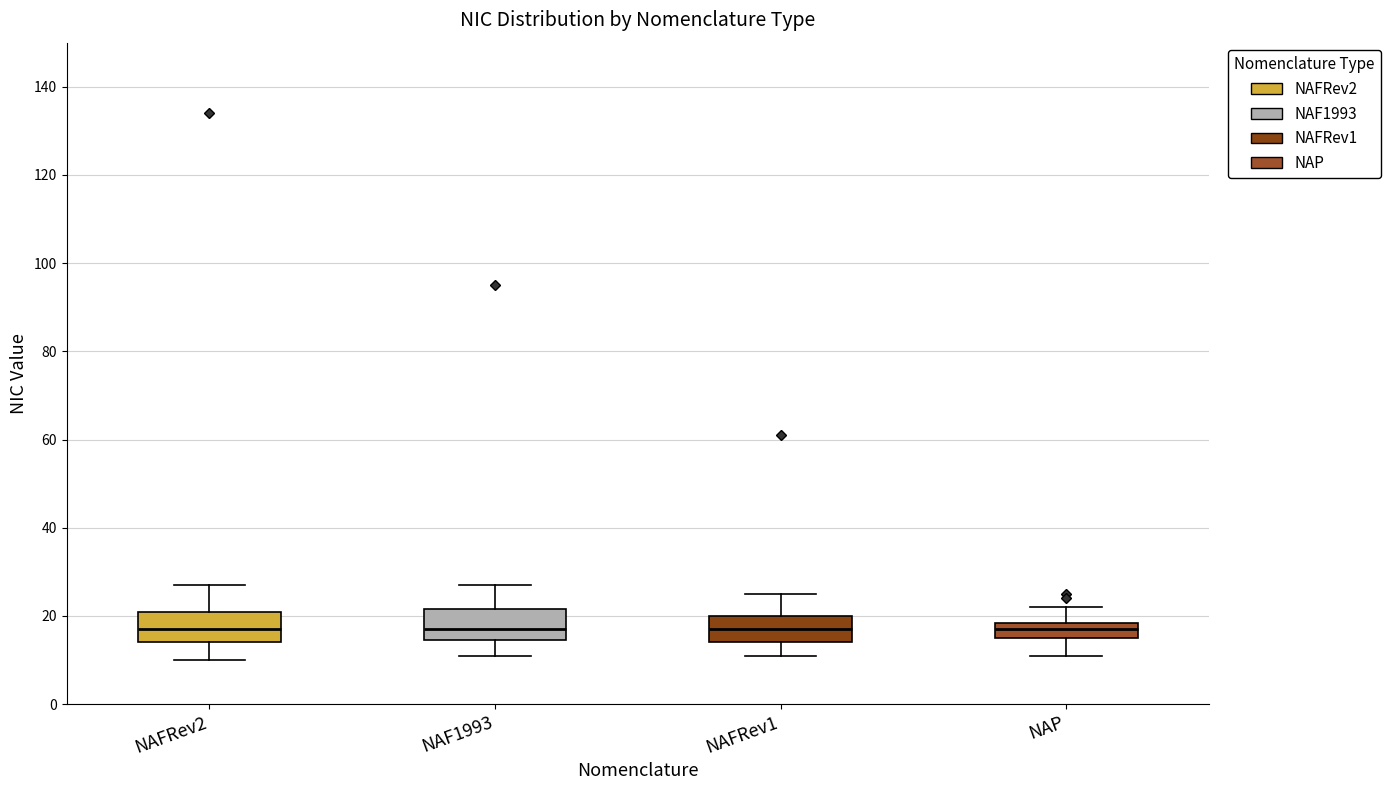

Where does the lower whisker of the box for NAF1993 end on the y-axis? The values are not printed on the chart, so give them approximately, as read against the axis.

12